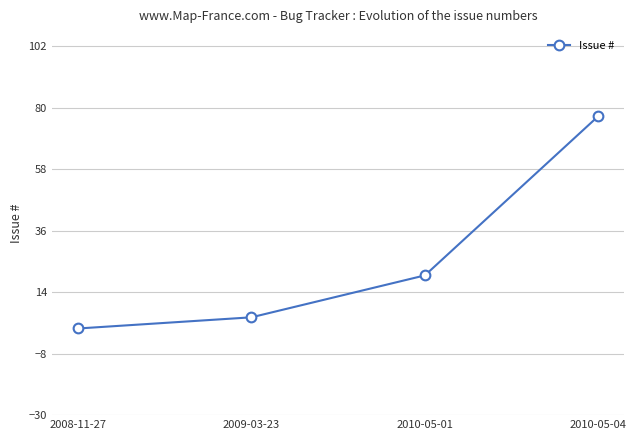

What is the label of the 2nd point from the right?

2010-05-01